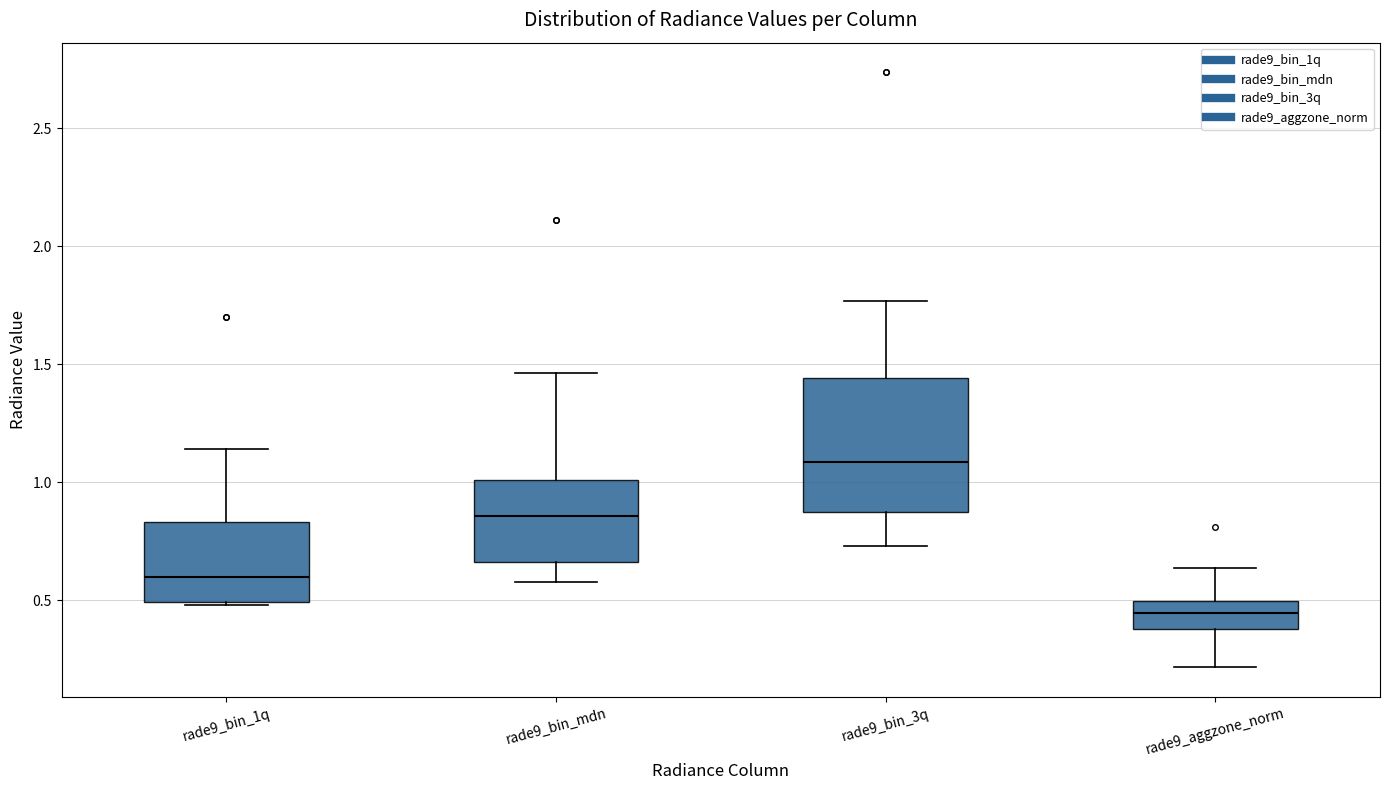

Where does the lower whisker of the box for rade9_bin_mdn end on the y-axis? The values are not printed on the chart, so give them approximately, as read against the axis.

0.60